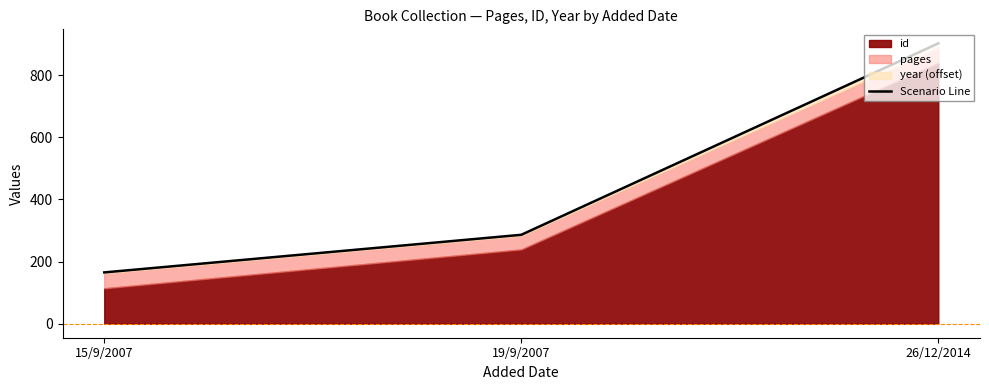

Reading left to right, extract all data points from this chart.

165	286	902